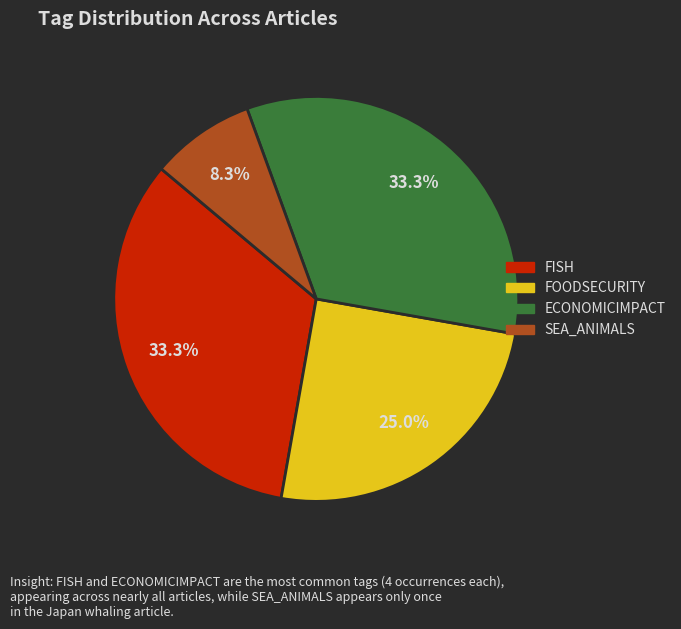

Does any single category account for the majority?

No